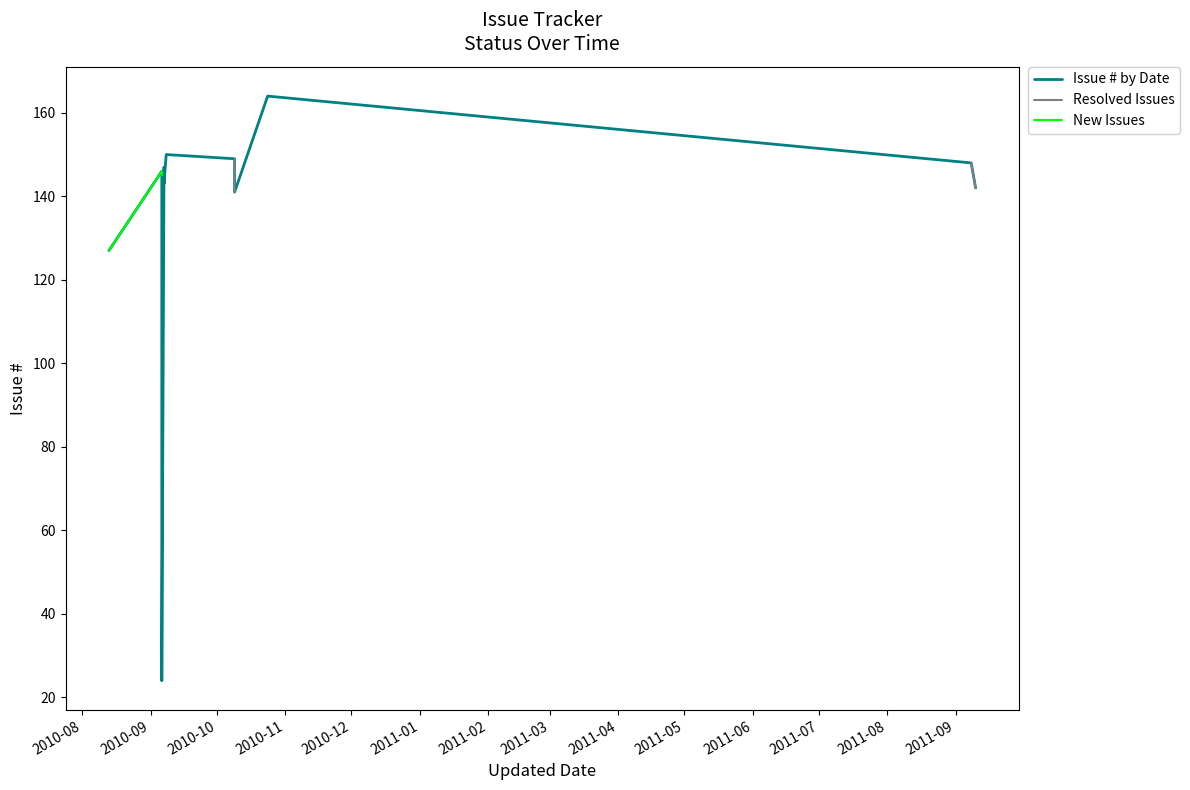

Rank the series at 2011-05 from lowest to highest value.

Issue # by Date, Resolved Issues, New Issues